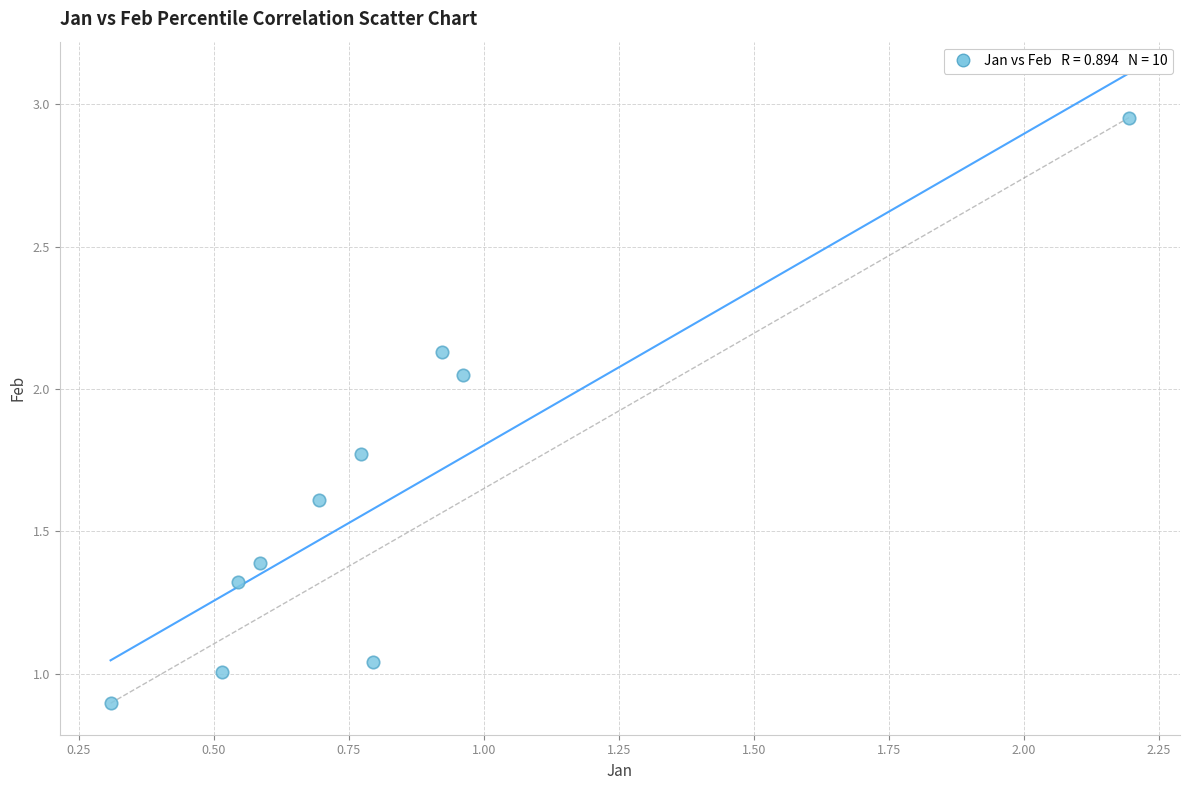

What is the range of X values (max minus min)?

1.9